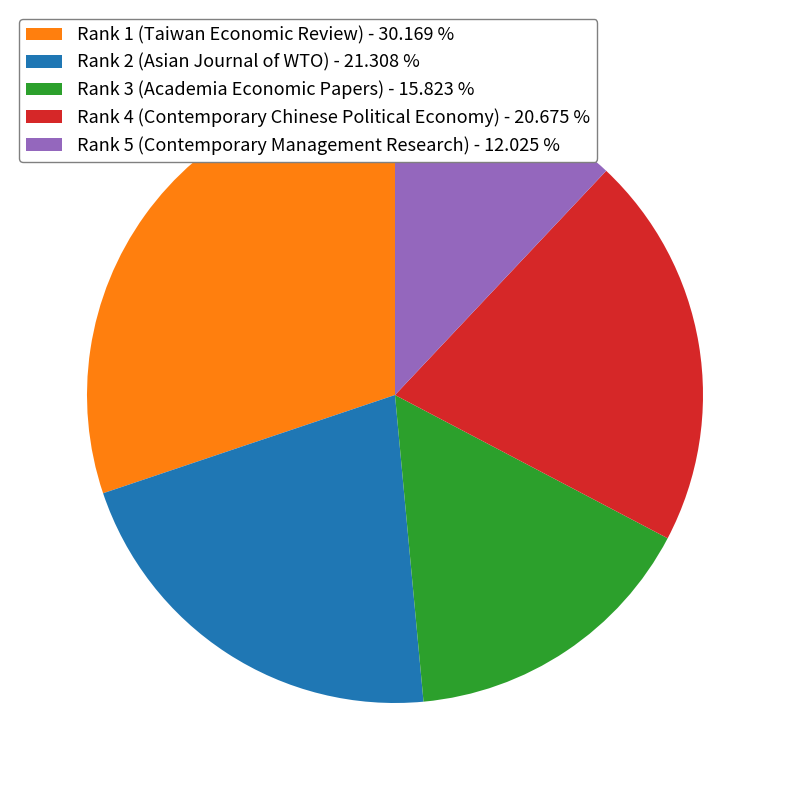

How many segments does this pie chart have?

5